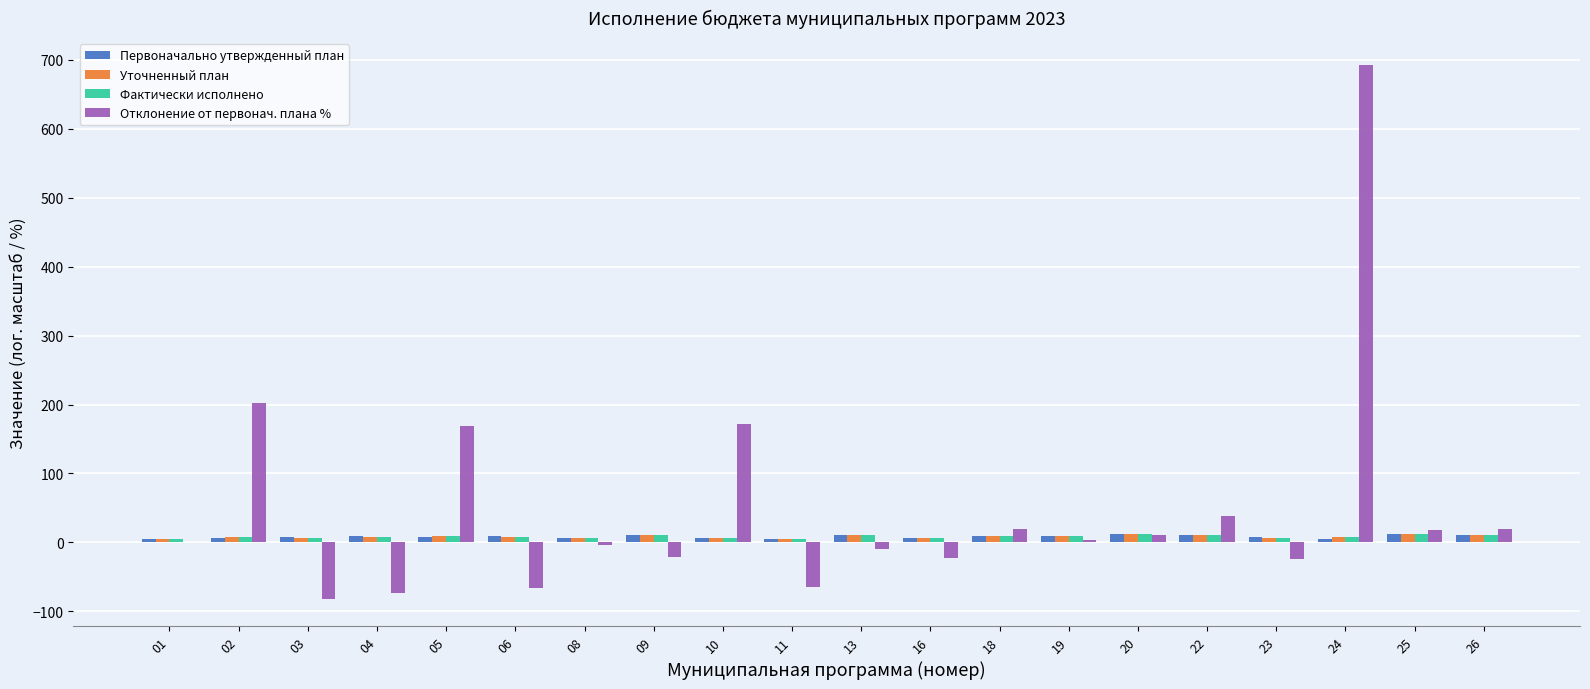

Which series changed the most between 06 and 20?

Отклонение от первонач. плана %